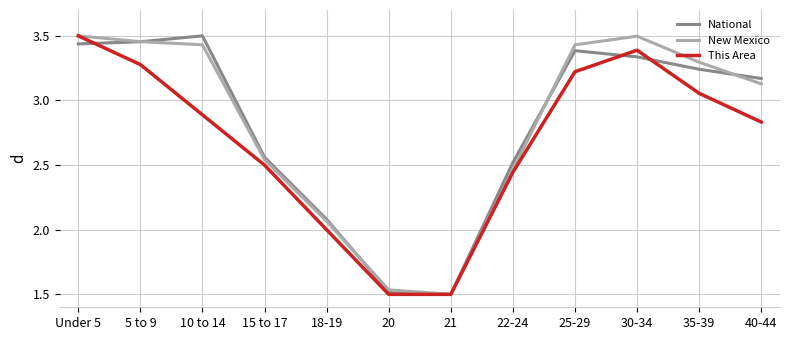

What are all the series names shown in the legend?

National, New Mexico, This Area